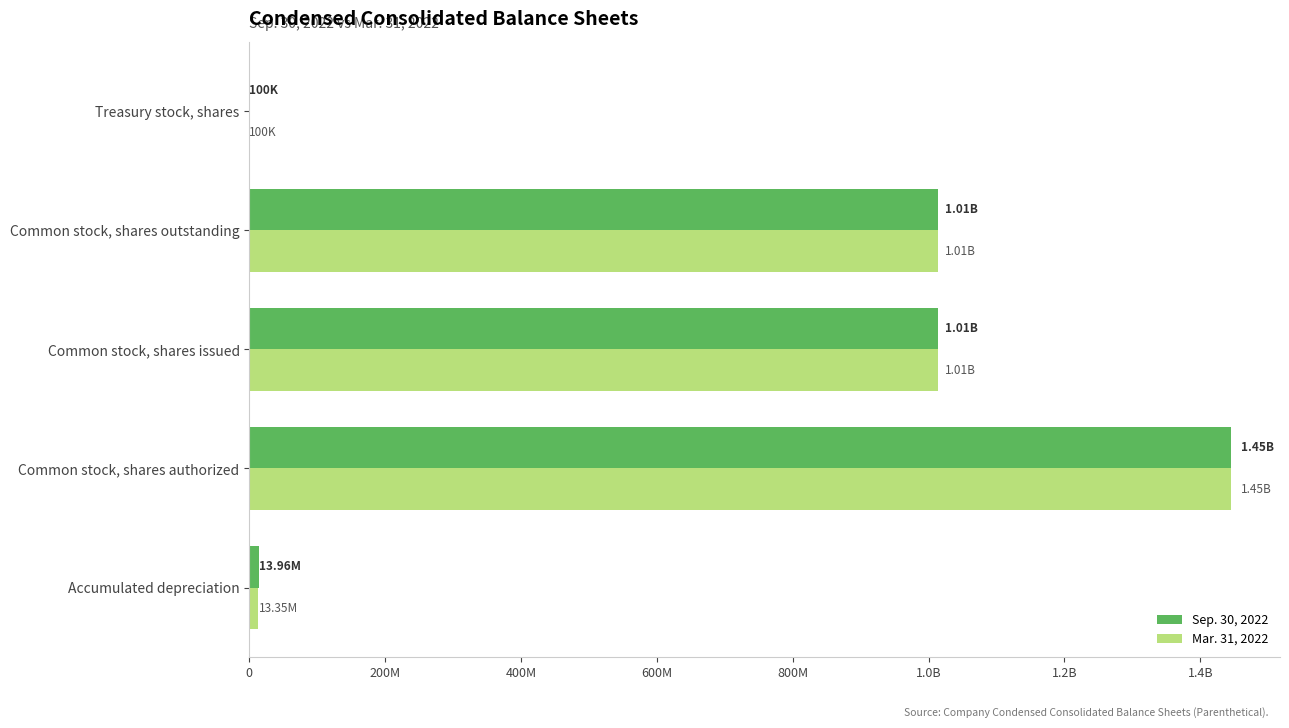

What are all the series names shown in the legend?

Sep. 30, 2022, Mar. 31, 2022